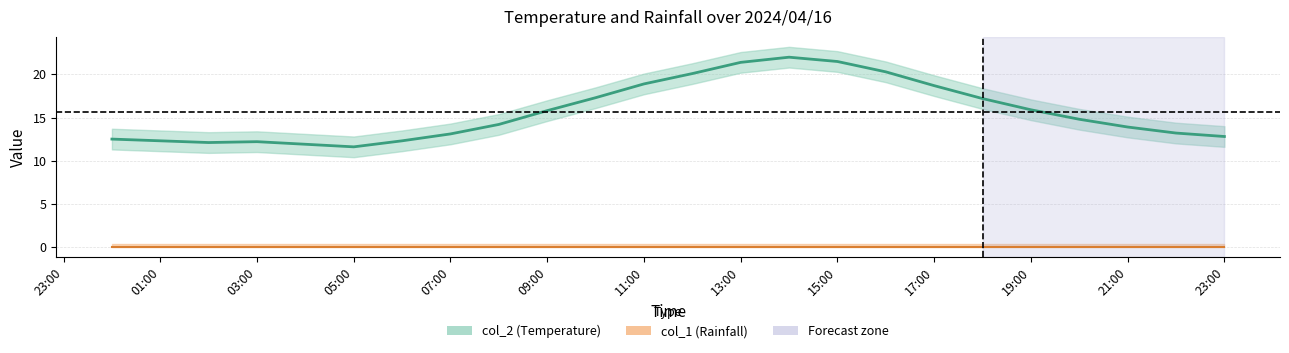

The chart shows a value of 21.0 at 2. True or false?

False